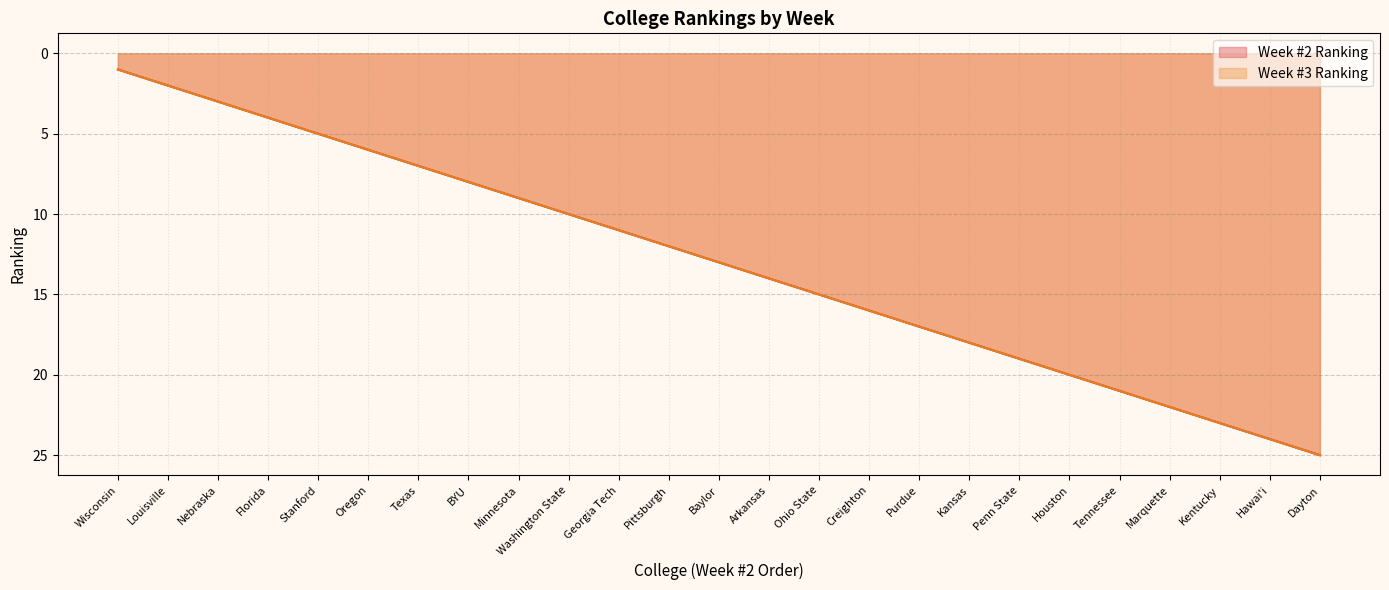

What position from the right is Texas?

19